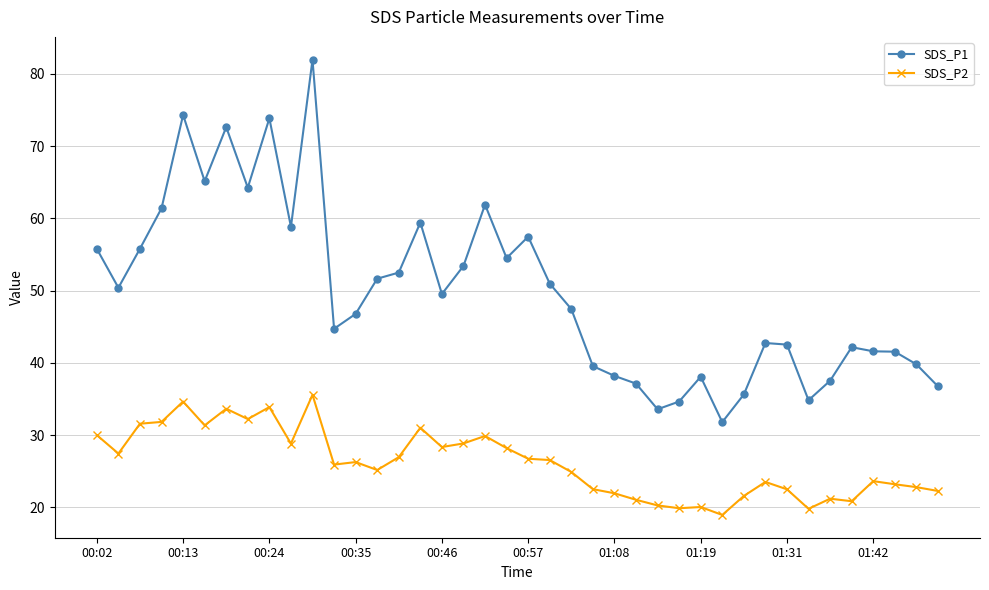

Rank the series by their maximum value, from lowest to highest.

SDS_P2, SDS_P1